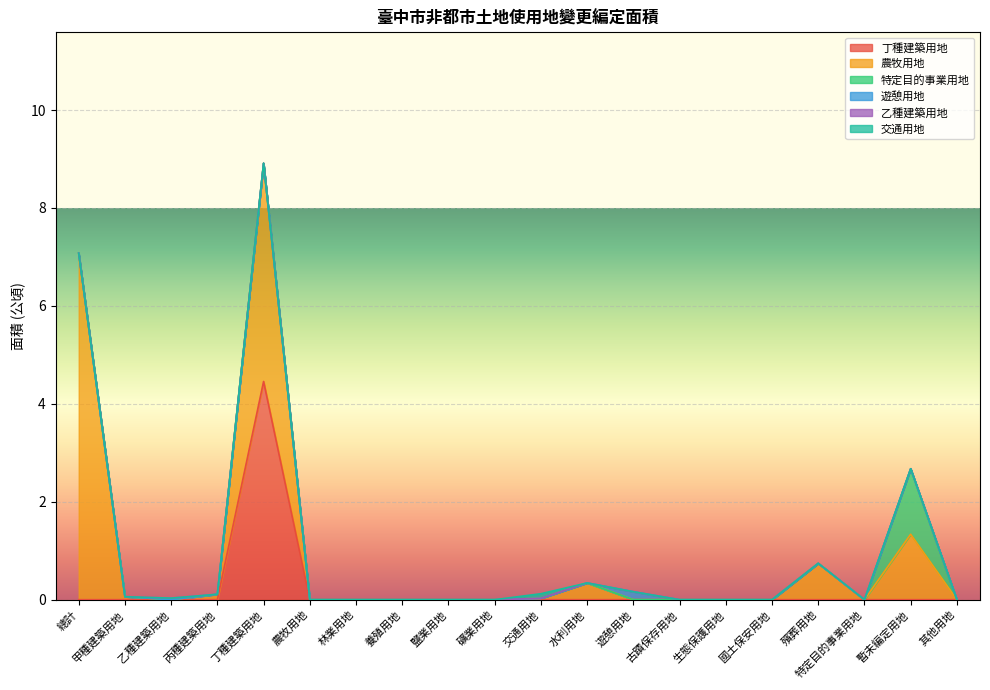

How many values in the 特定目的事業用地 series exceed 0?

1